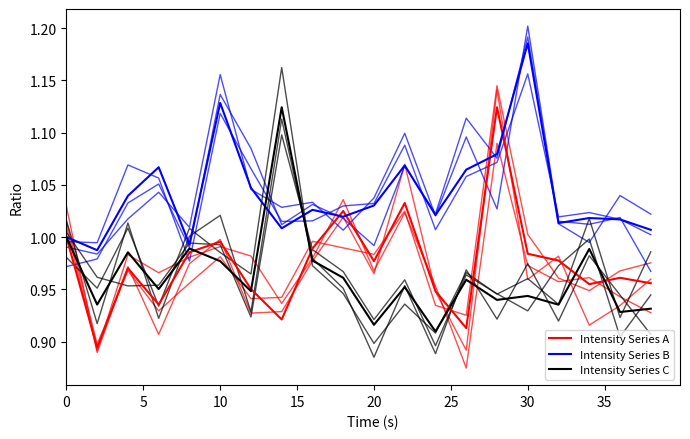

Rank the series by their average value, from highest to lowest.

Intensity Series B, Intensity Series A, Intensity Series C